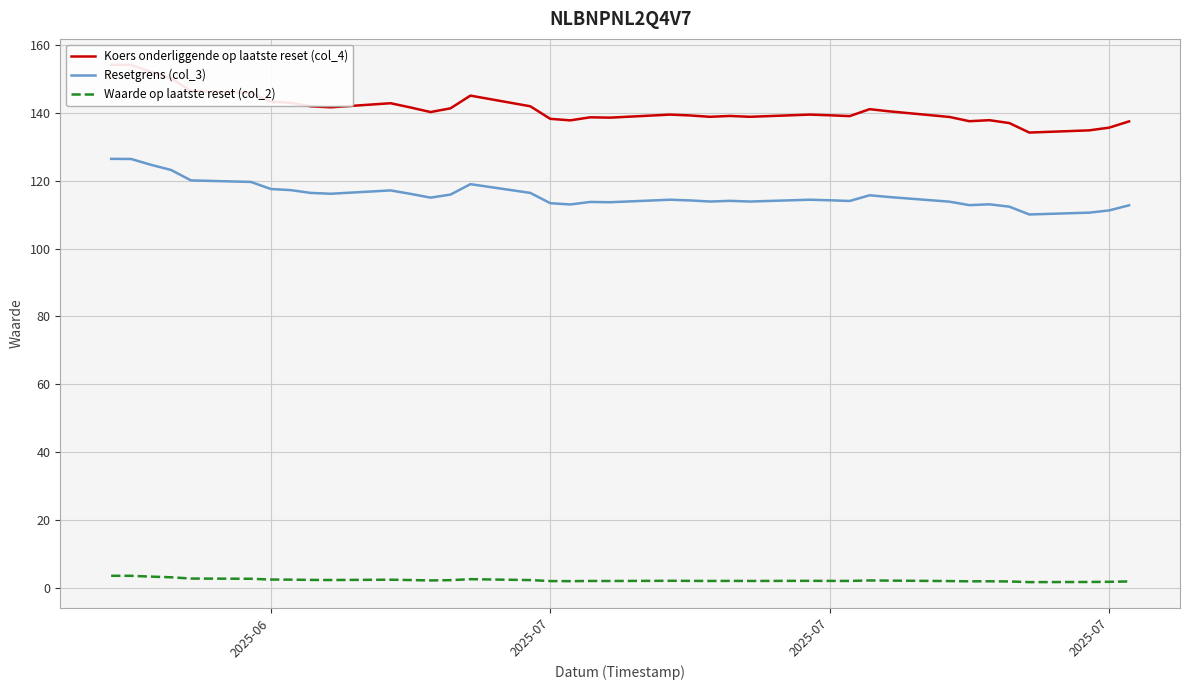

How many lines are shown in the chart?

3